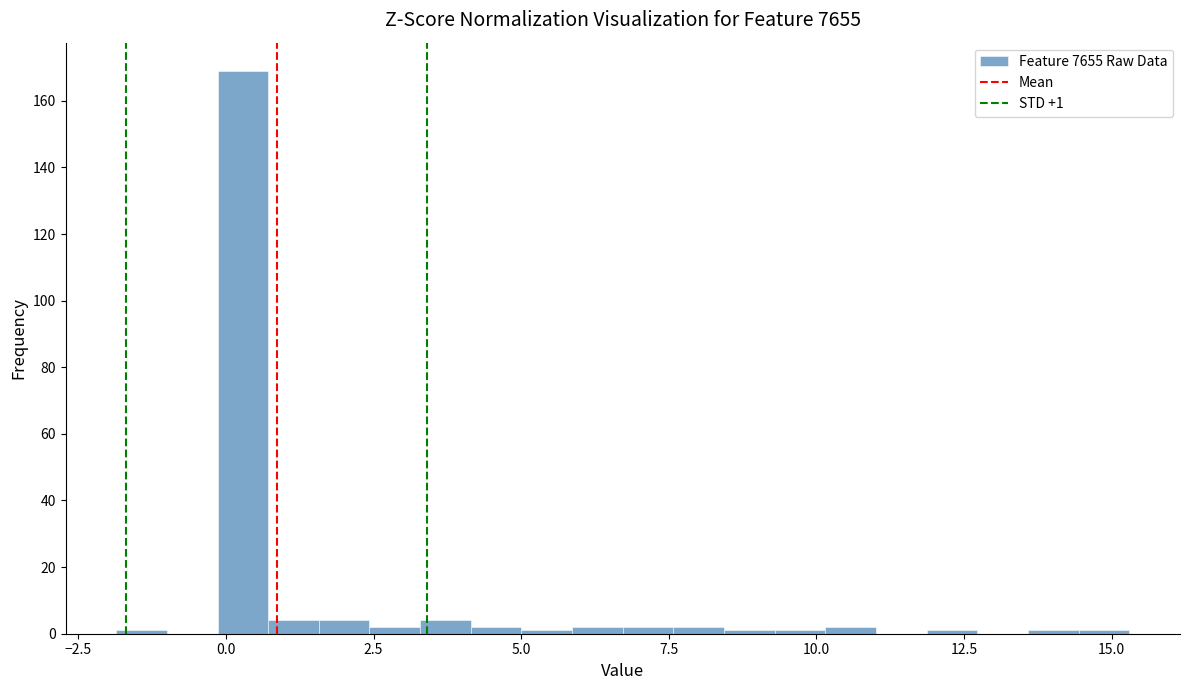

Read against the x-axis, roughly where is the centre of the tallest bar?

0.5